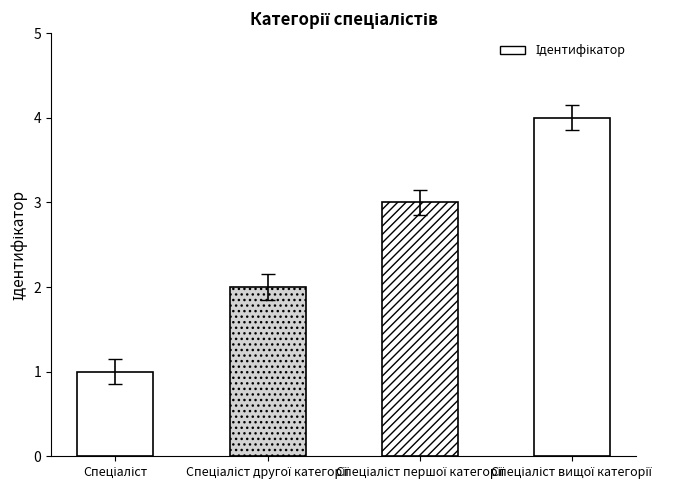

Reading right to left, list all the values displayed in this chart.

Спеціаліст вищої категорії=4	Спеціаліст першої категорії=3	Спеціаліст другої категорії=2	Спеціаліст=1